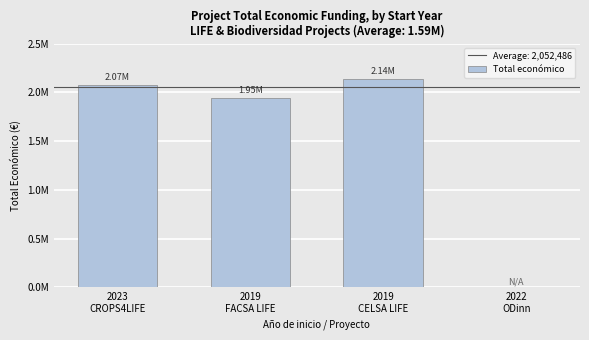

Count the number of categories in the chart.

4